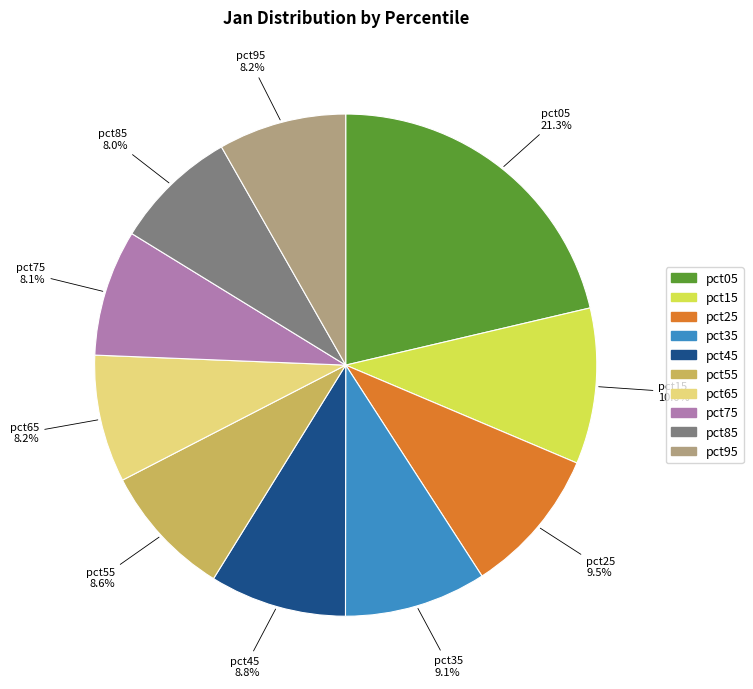

What portion of the pie excludes pct35?

90.9%